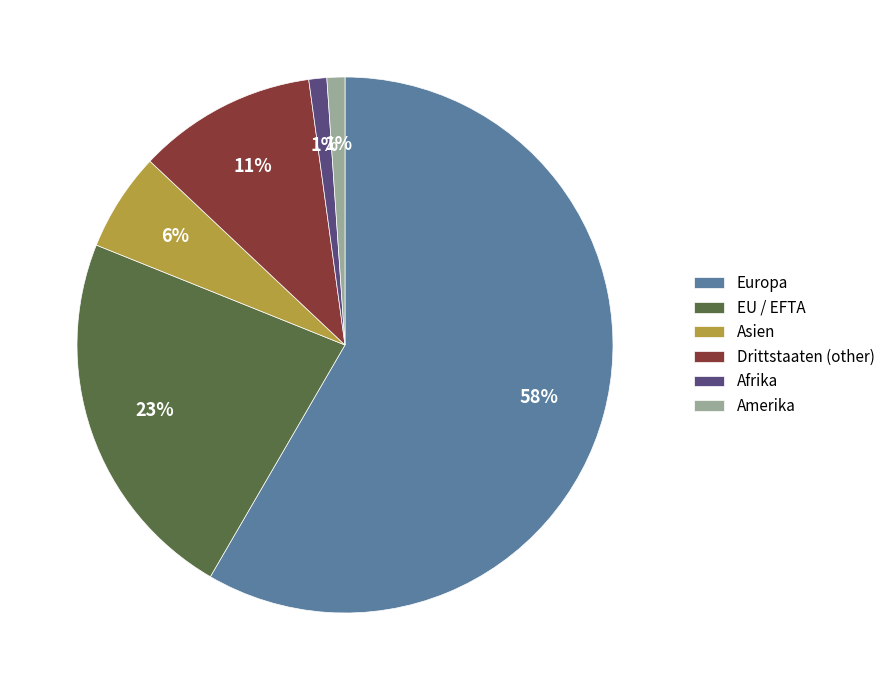

Which category has the biggest portion of the pie?

Europa